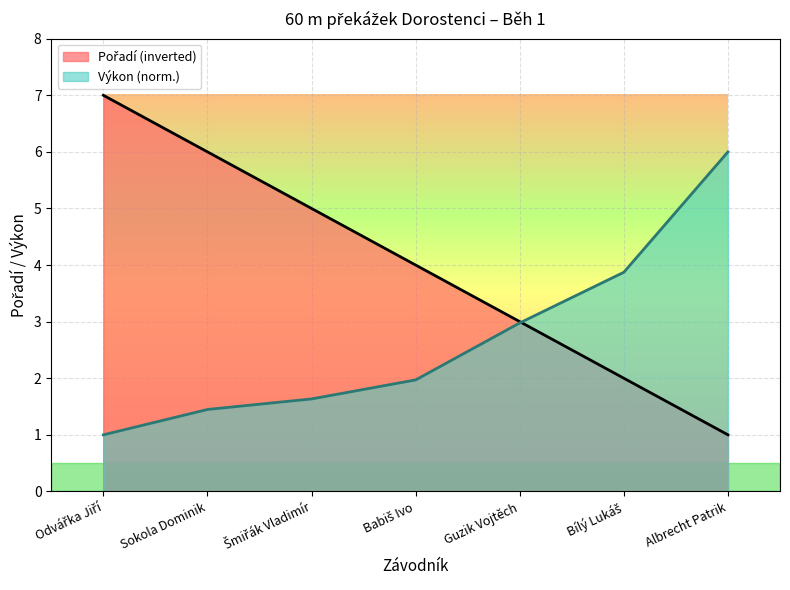

How many data points are above 4?

3